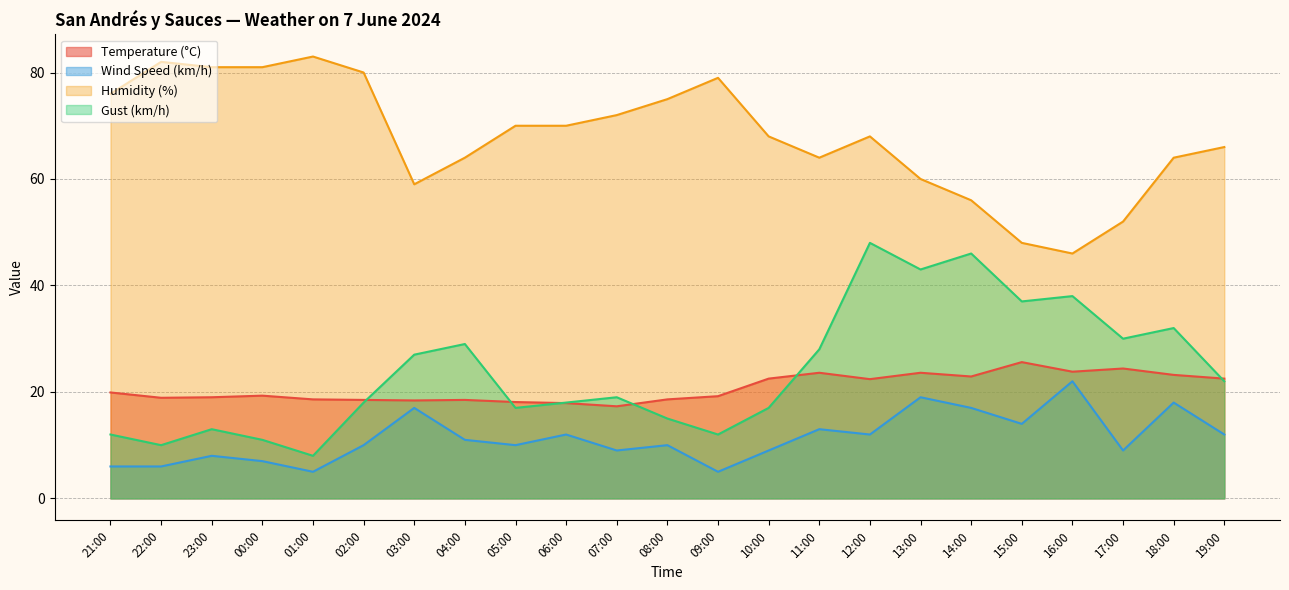

What is the label of the 9th point from the right?

11:00